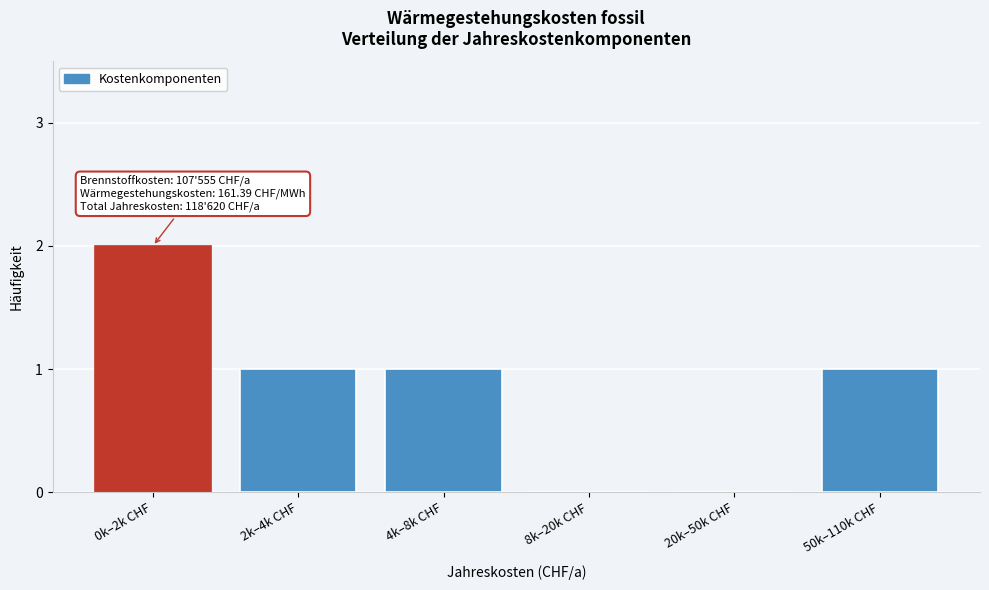

Reading left to right, transcribe all the data shown in this chart.

0k–2k CHF=2	2k–4k CHF=1	4k–8k CHF=1	8k–20k CHF=0	20k–50k CHF=0	50k–110k CHF=1